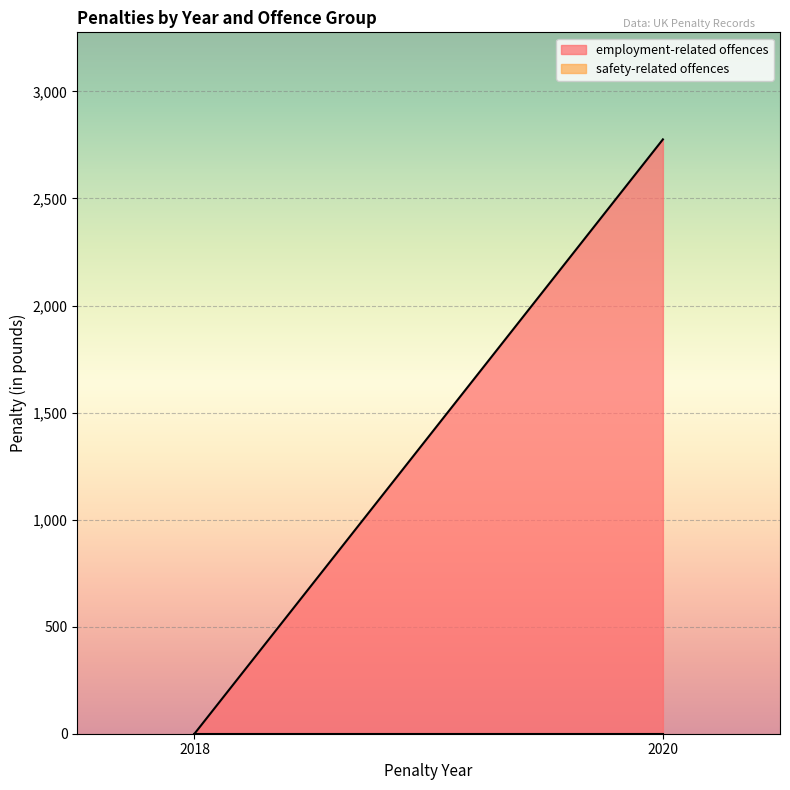

How many series are shown in this chart?

2